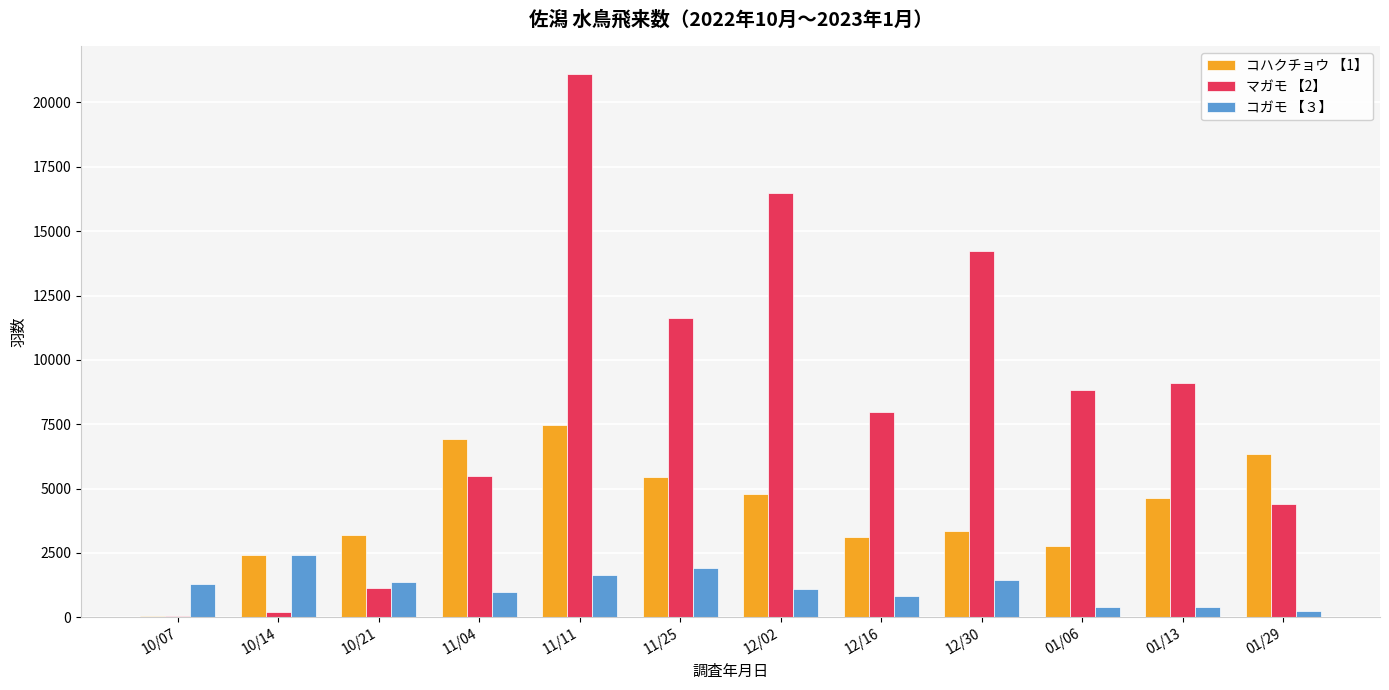

The value of コガモ 【３】 at 12/02 is 1115. True or false?

True